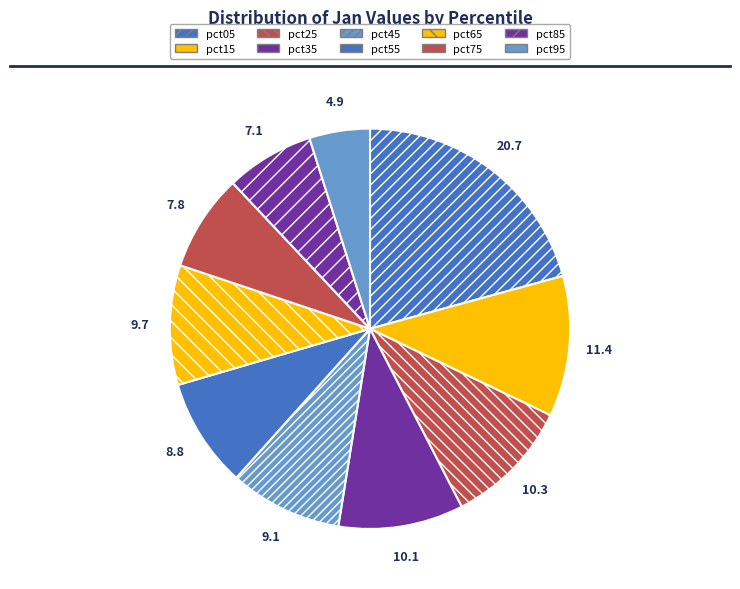

What percentage is the pct05 slice, to the nearest percent?

21%